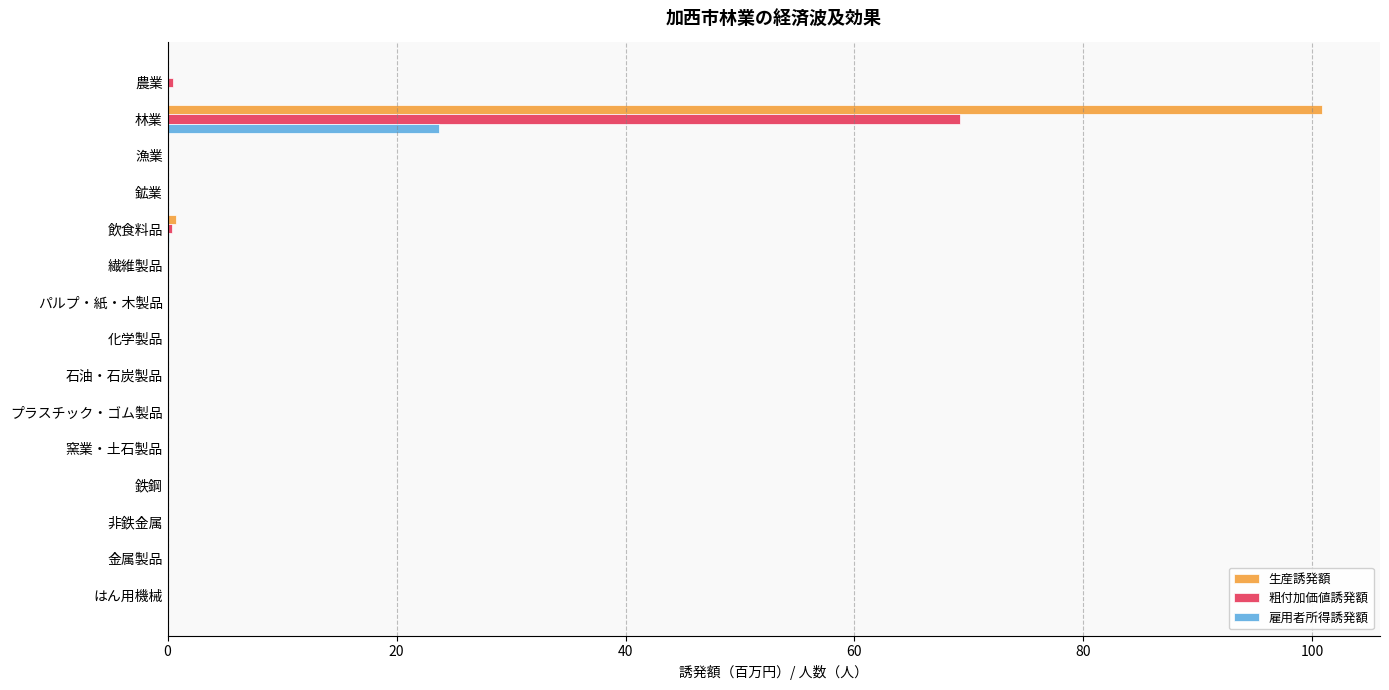

Which category has the highest value across all series?

林業